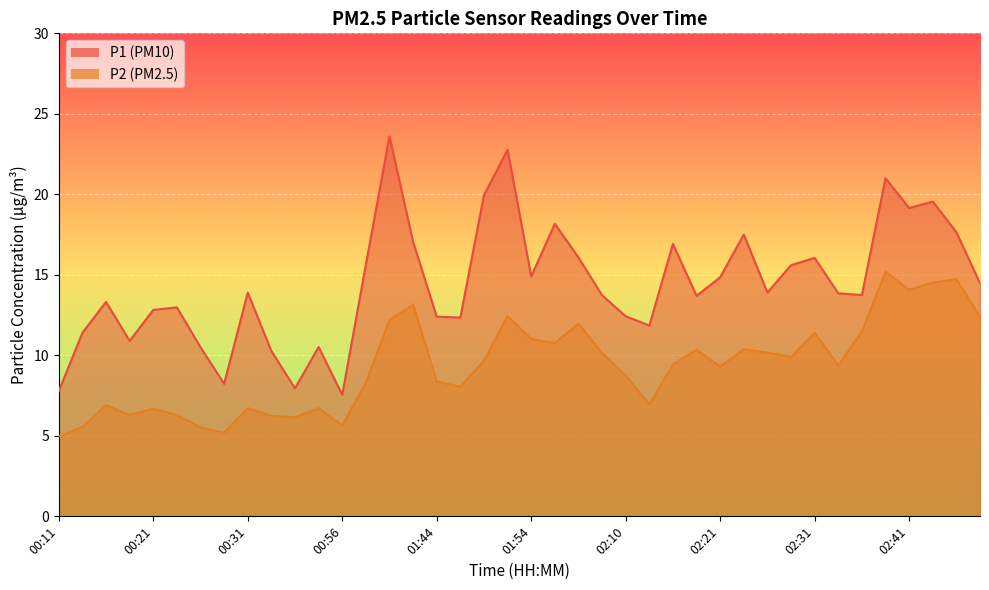

What is the total value across all series at 02:23?

27.9